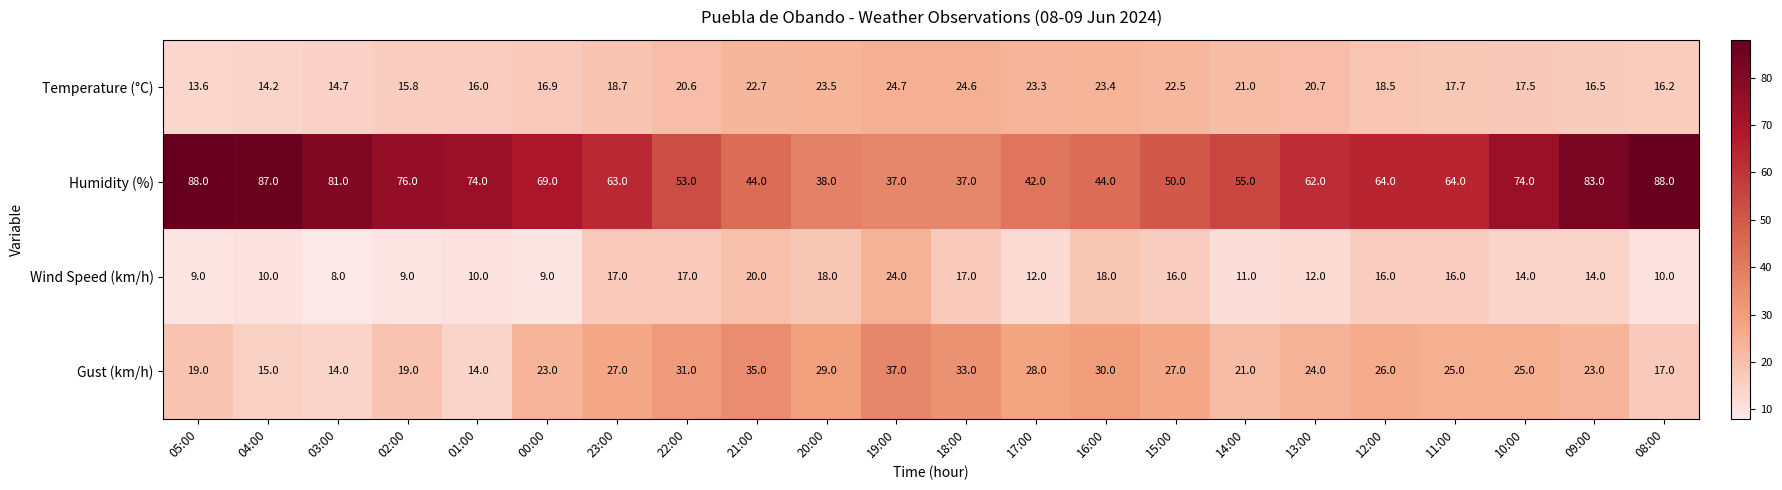

Rank the series at 00:00 from highest to lowest value.

Humidity (%), Gust (km/h), Temperature (°C), Wind Speed (km/h)